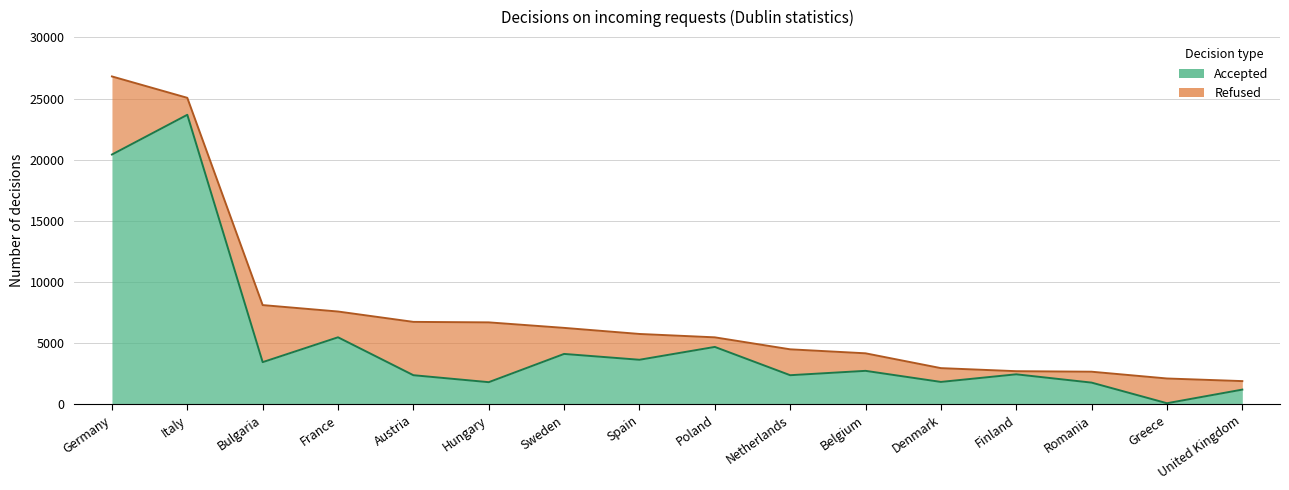

Reading right to left, extract all data points from this chart.

1196	82	1767	2446	1824	2730	2373	4686	3636	4113	1803	2373	5473	3441	23668	20418